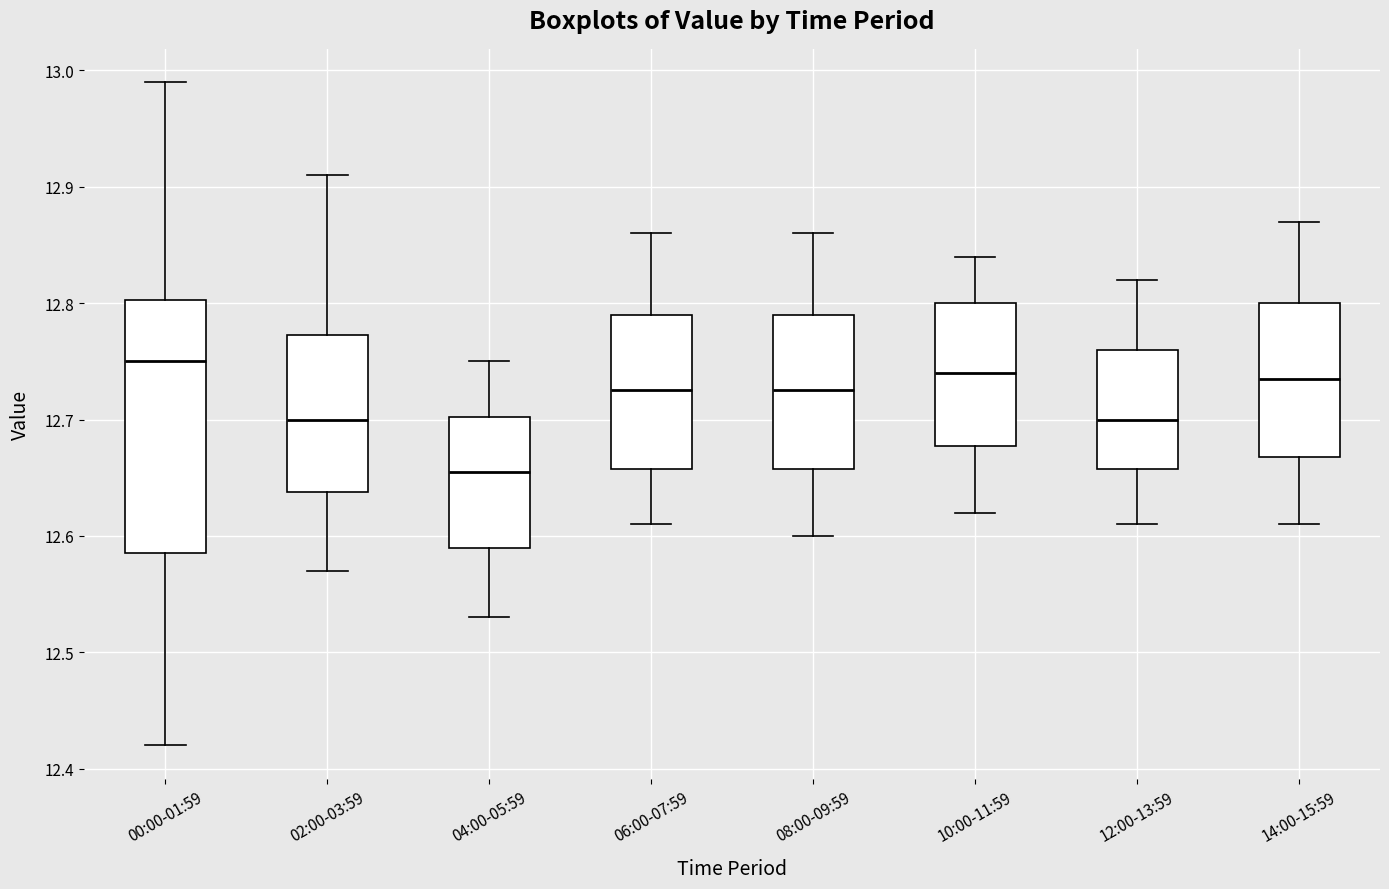

Where is the upper edge of the box for 06:00-07:59 on the y-axis? The values are not printed on the chart, so give them approximately, as read against the axis.

12.79